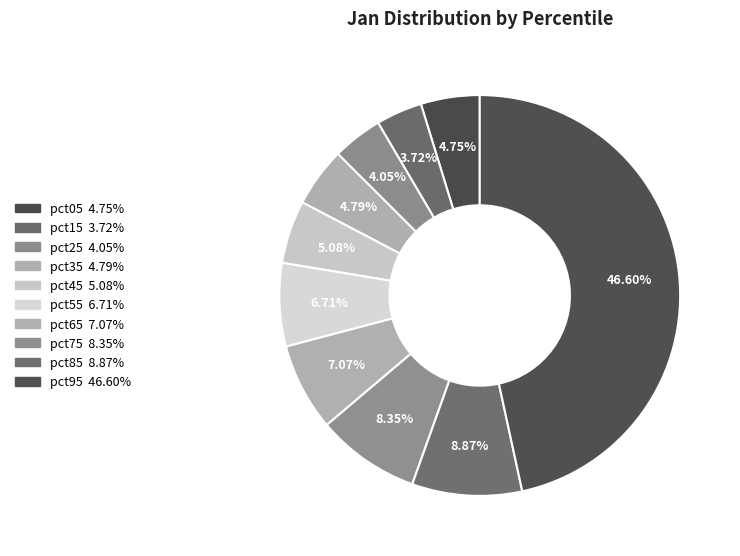

True or false: pct45 accounts for 5% of the total.

True